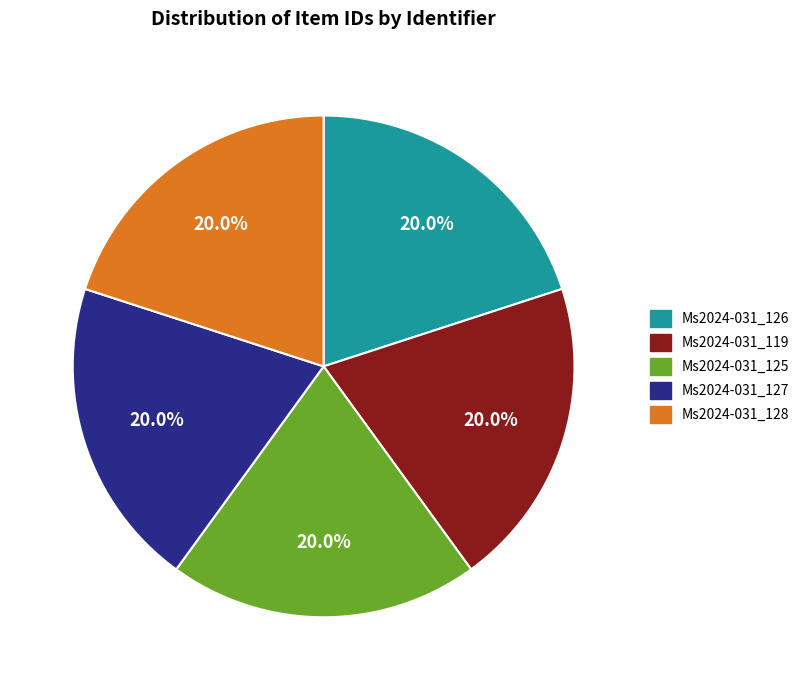

How many slices are in this pie chart?

5